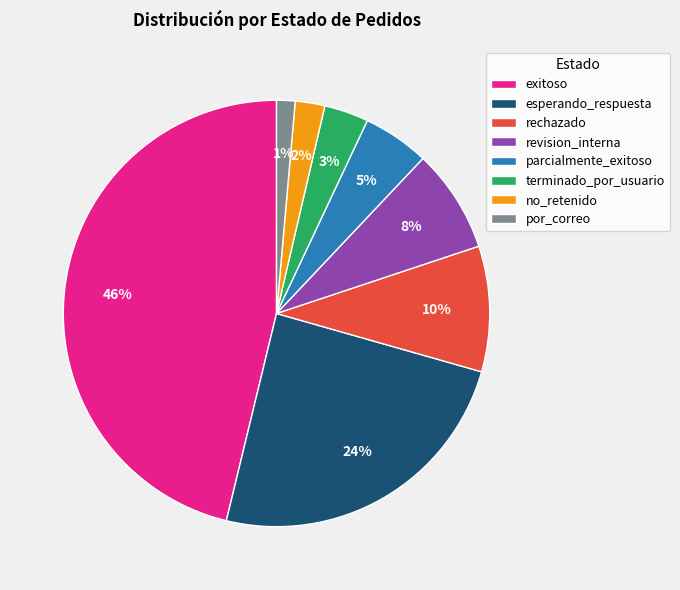

True or false: esperando_respuesta accounts for 24% of the total.

True